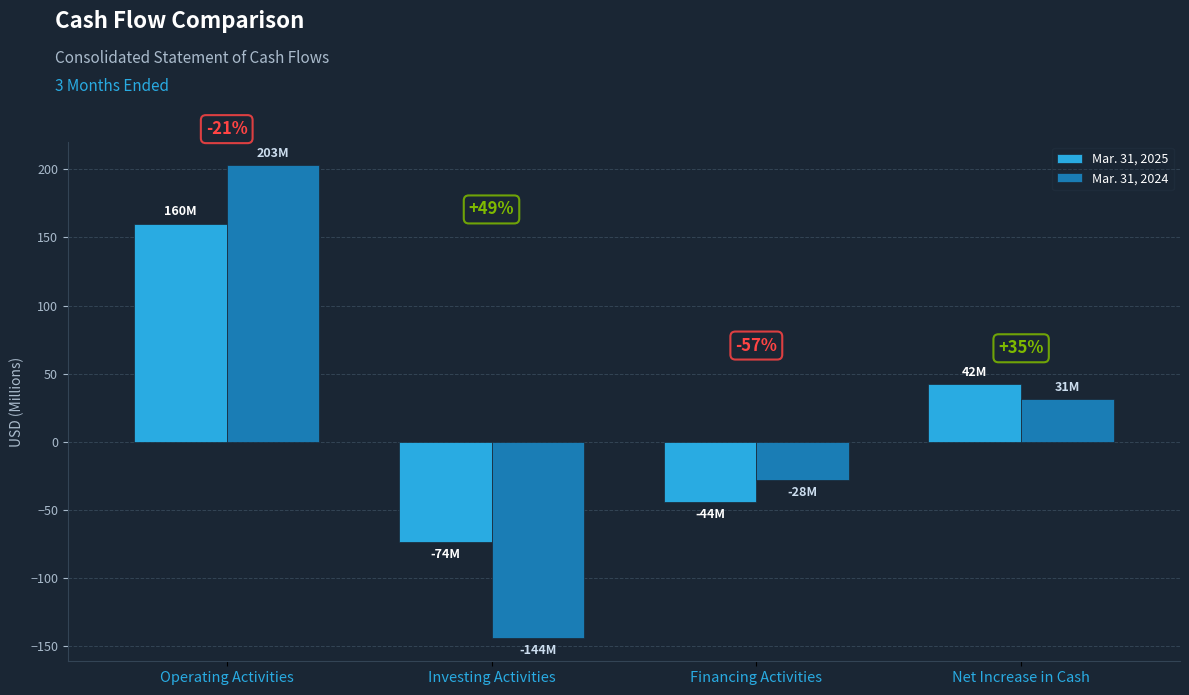

At which label is Mar. 31, 2024 closest to 29?

Net Increase in Cash